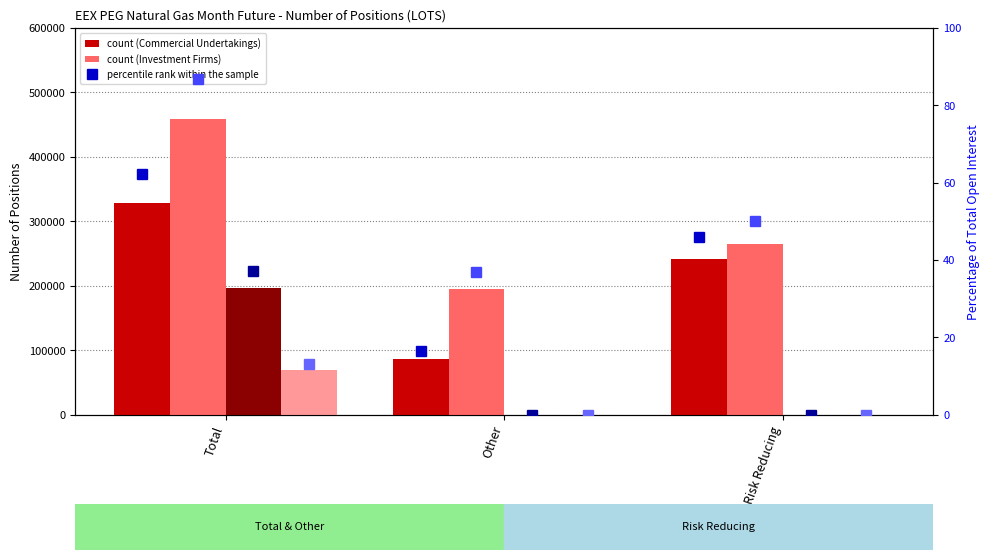

Which series changed the most between Total and Risk Reducing?

Investment Firms Long